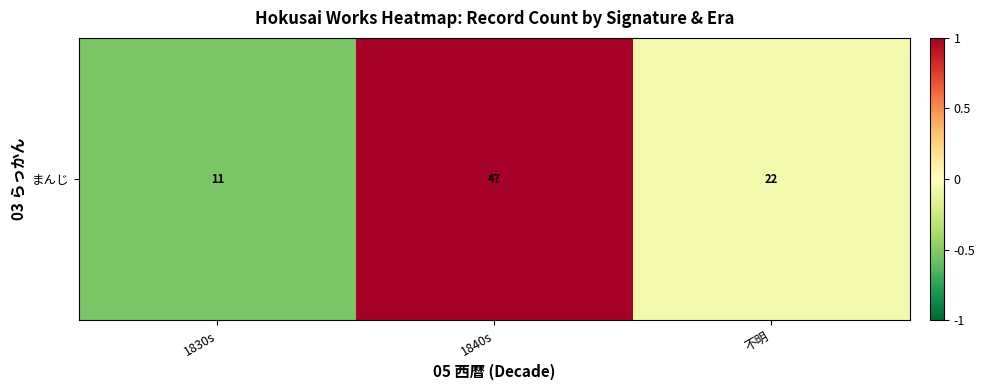

The value at 1830s is -0.2. True or false?

False